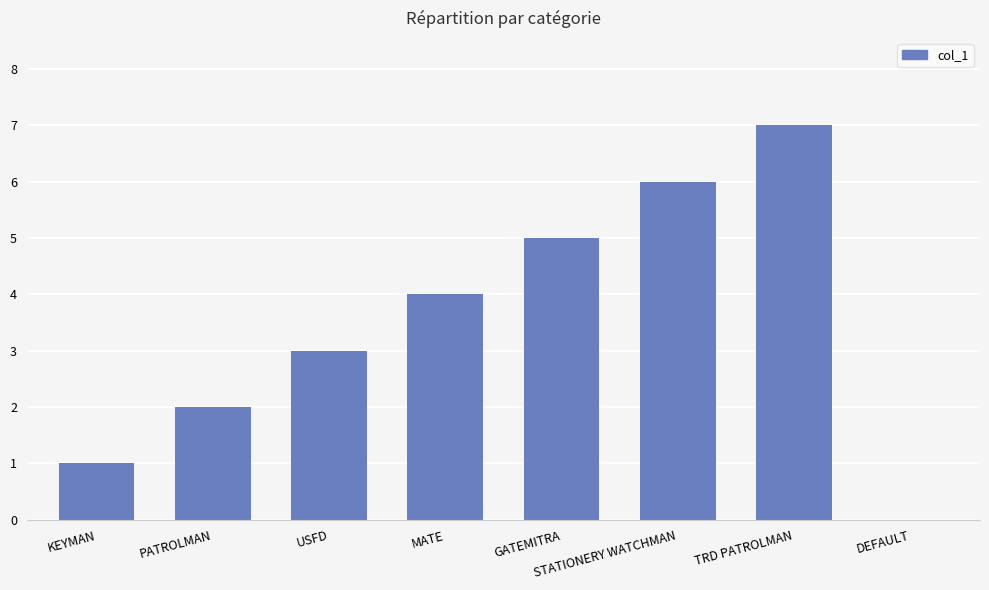

What is the change in value from STATIONERY WATCHMAN to DEFAULT?

-6